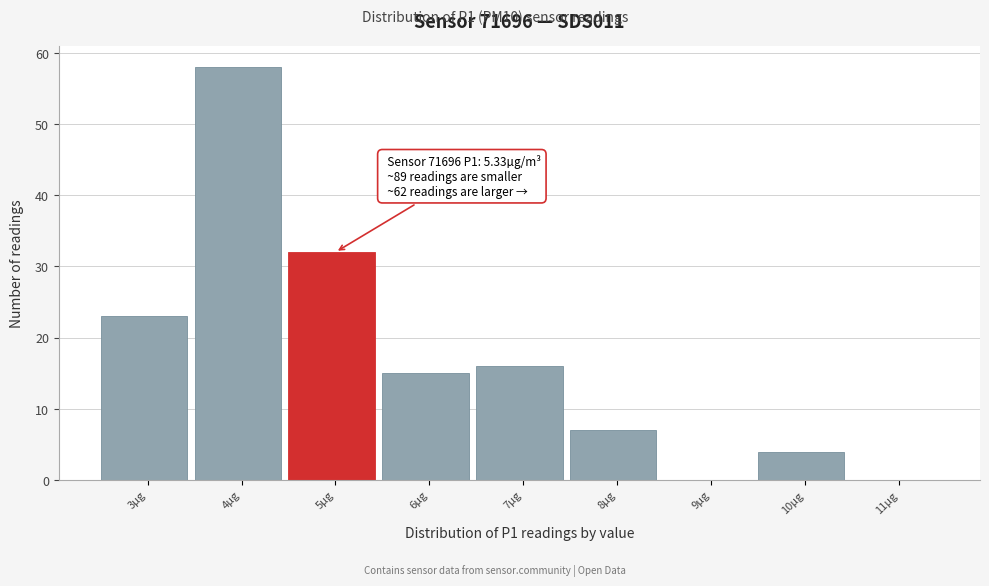

Reading left to right, transcribe all the data shown in this chart.

3µg=23	4µg=58	5µg=32	6µg=15	7µg=16	8µg=7	9µg=0	10µg=4	11µg=0